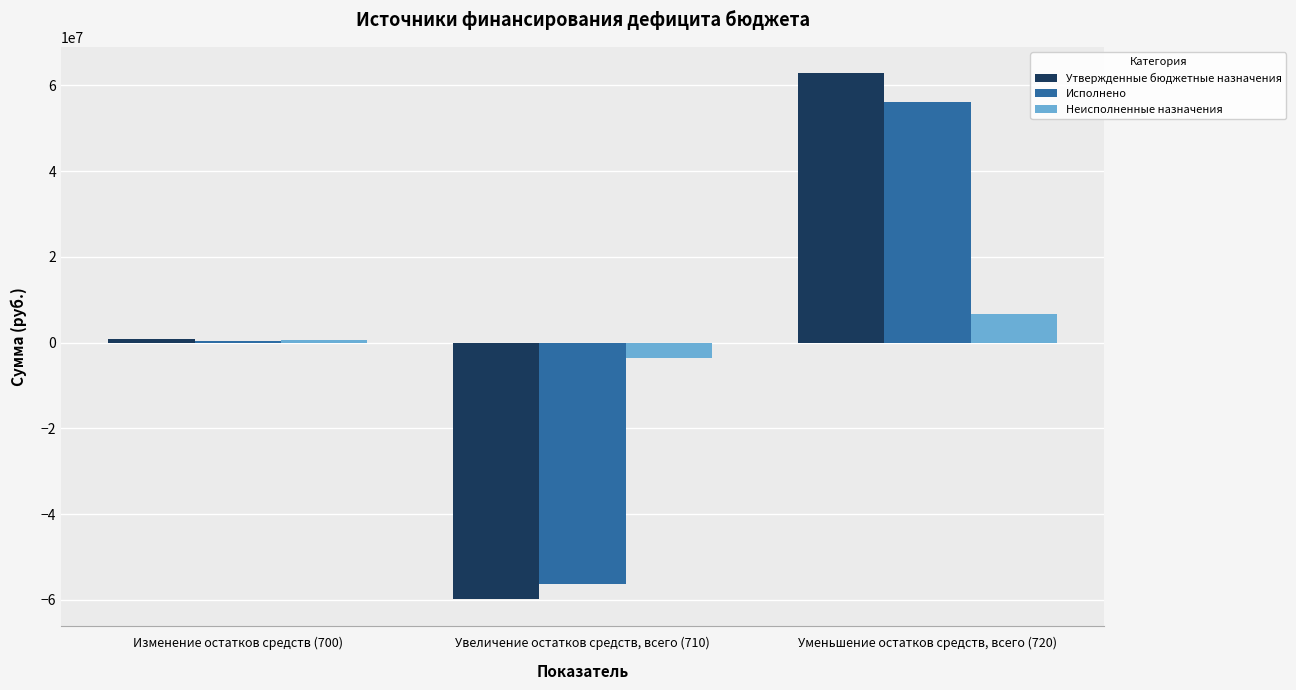

What is the maximum value shown in the chart?

62866199.6